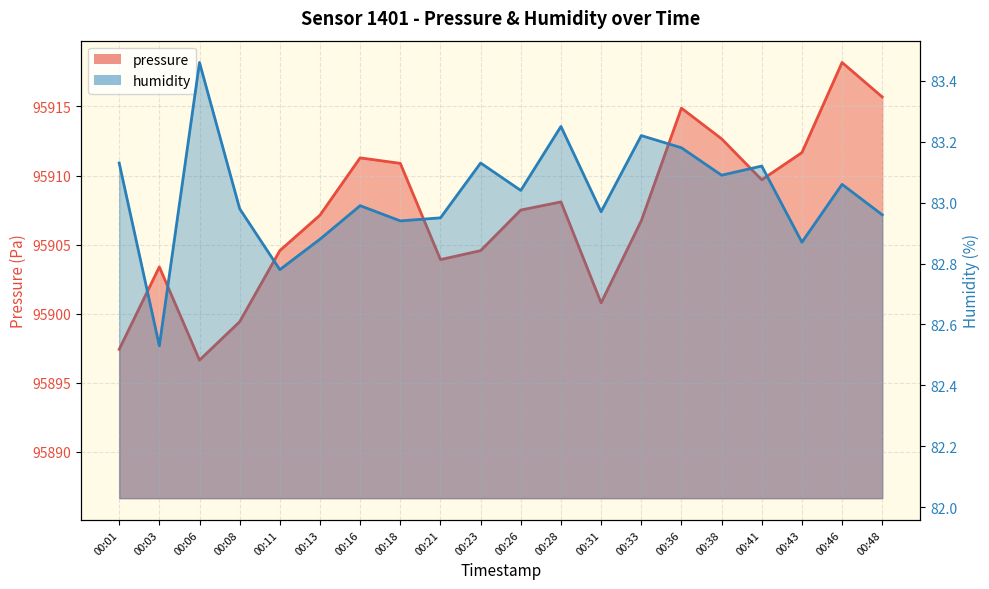

What is the spread (max minus min) of values at 00:13?

95824.2